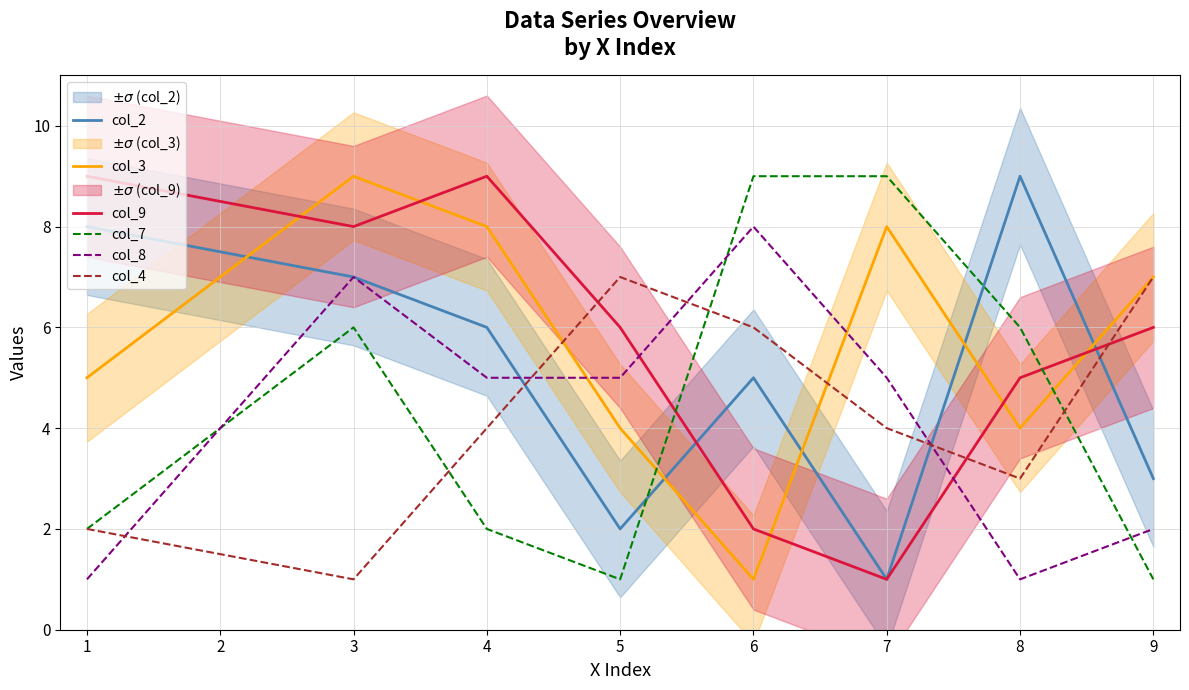

True or false: col_2 has more than 2 interior local peaks.

False